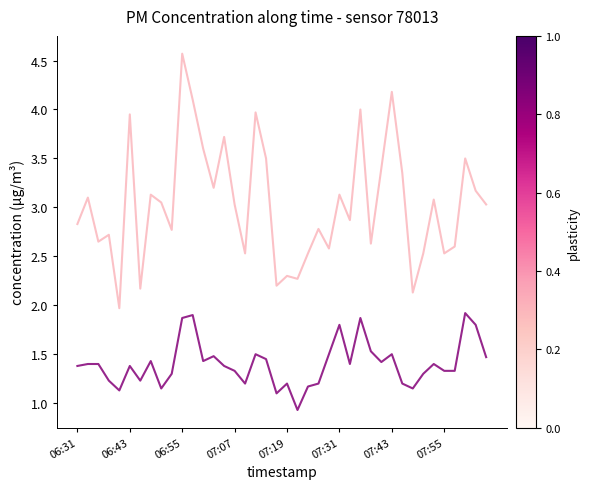

What is the minimum value shown in the chart?

0.9